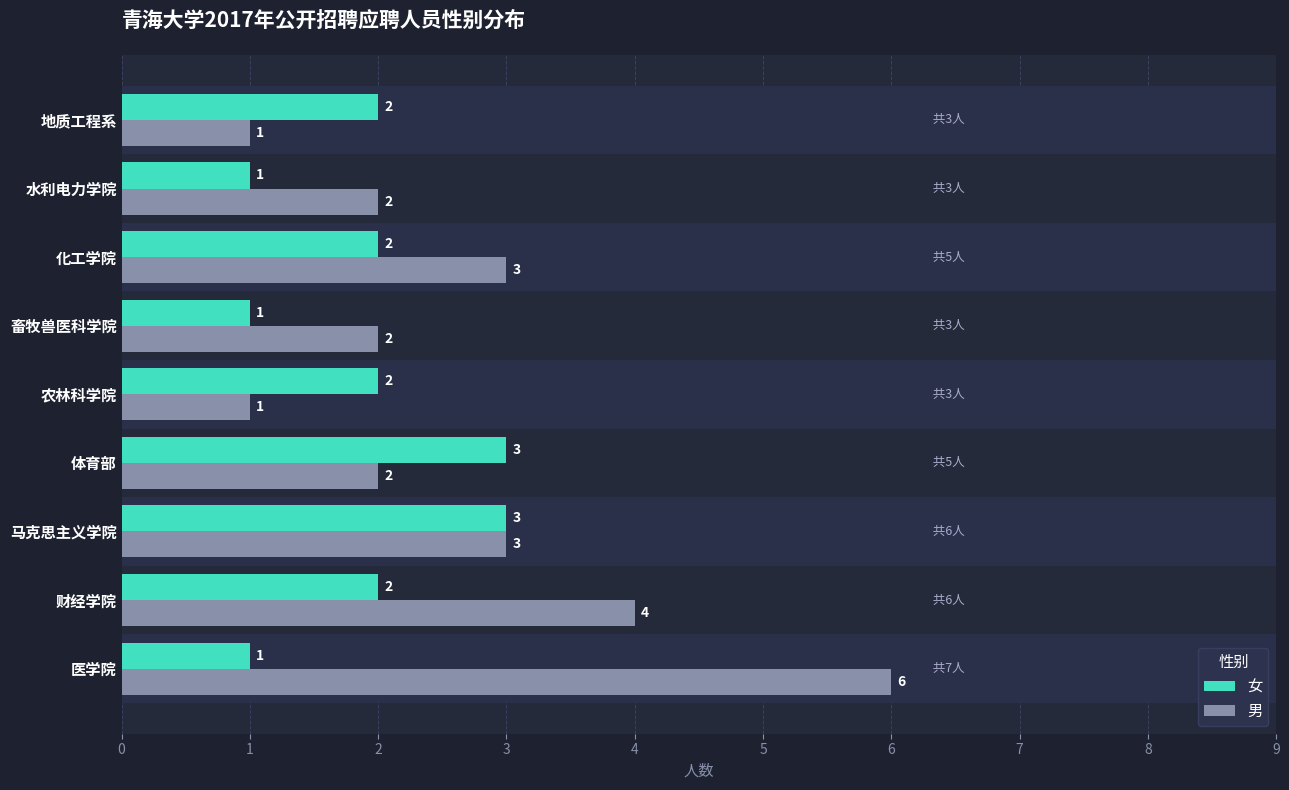

Which series changed the most between 马克思主义学院 and 水利电力学院?

女